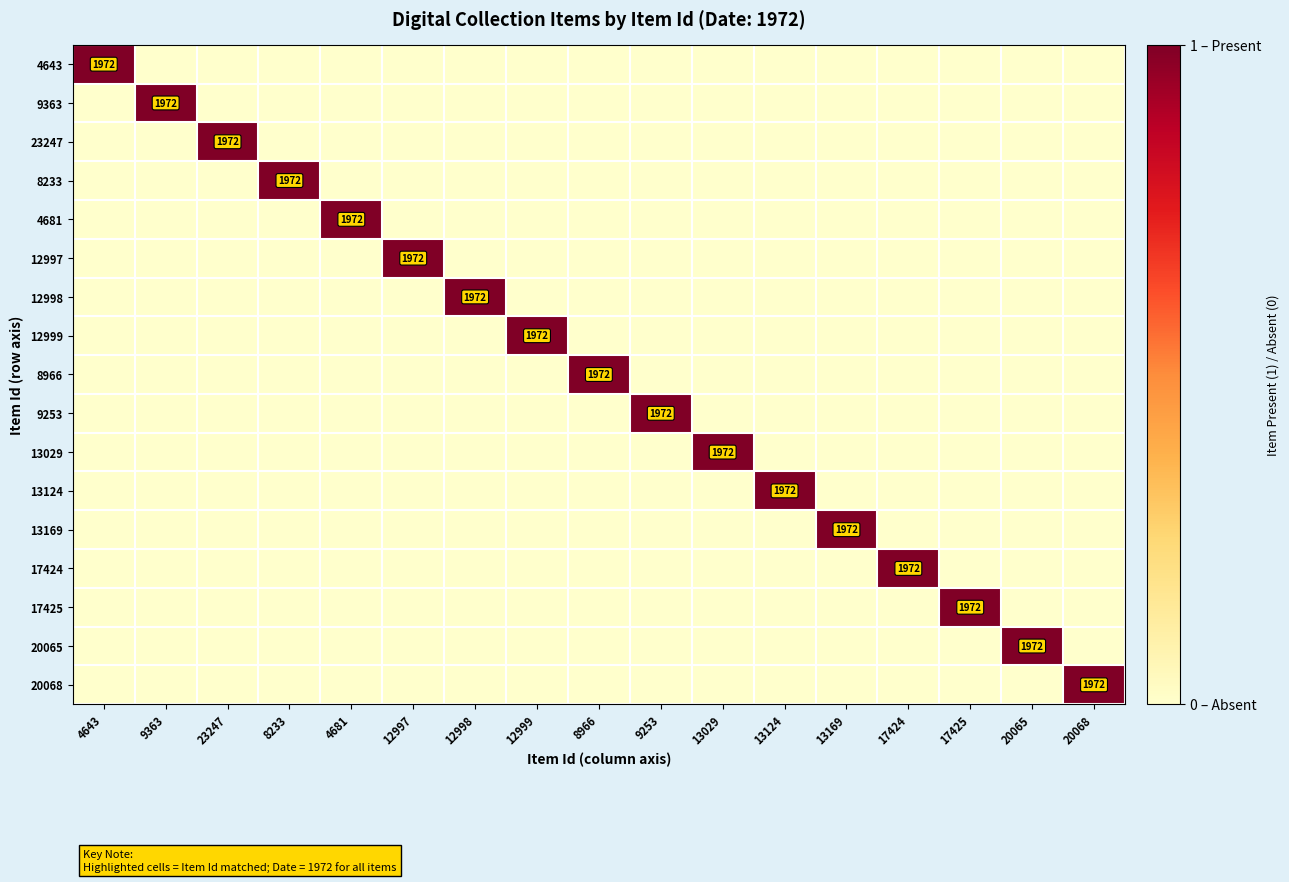

What is the spread (max minus min) of values at 4643?

1